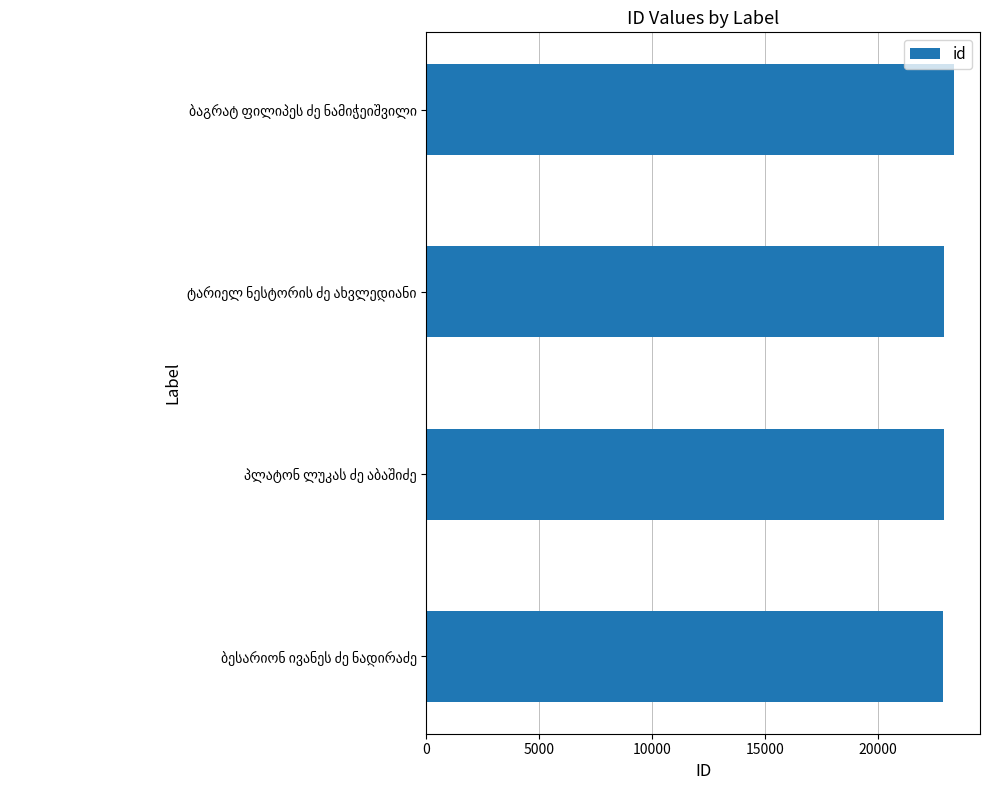

What is the maximum value shown in the chart?

23360